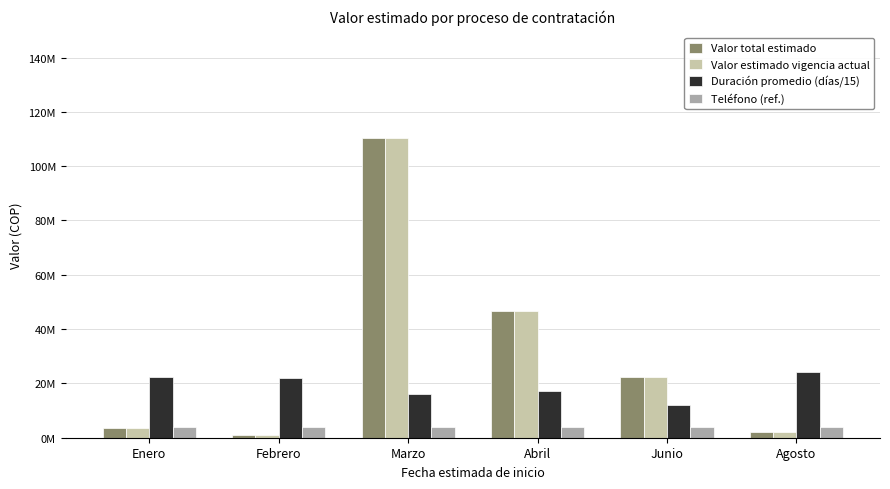

What is the label of the 5th bar from the left?

Junio